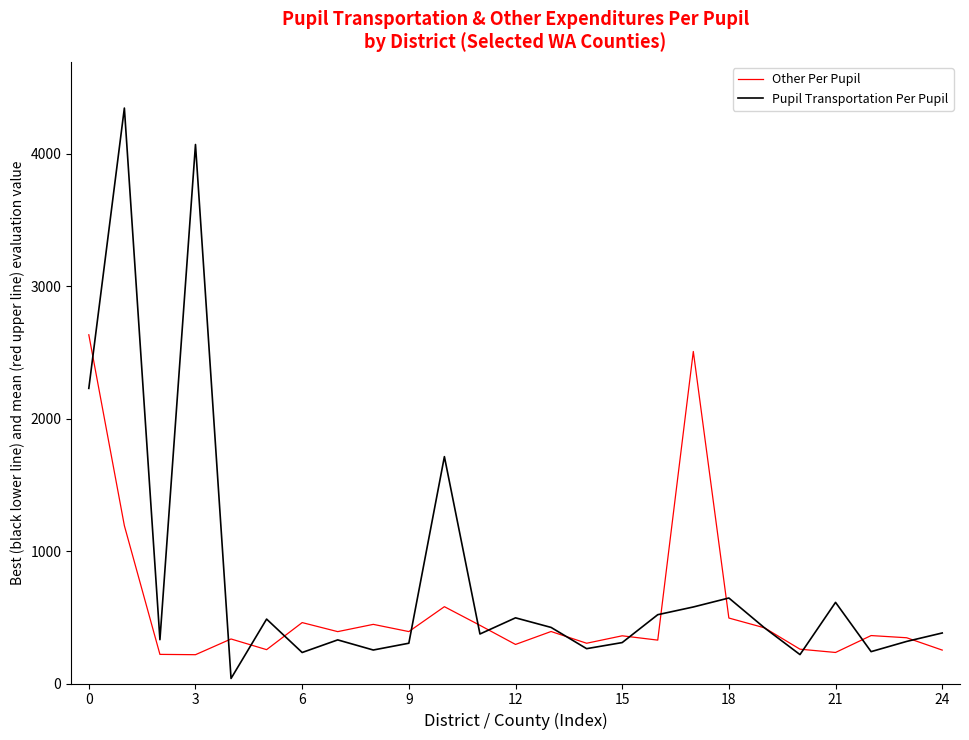

What is the difference between the maximum and minimum values in the Other Per Pupil series?

2416.3